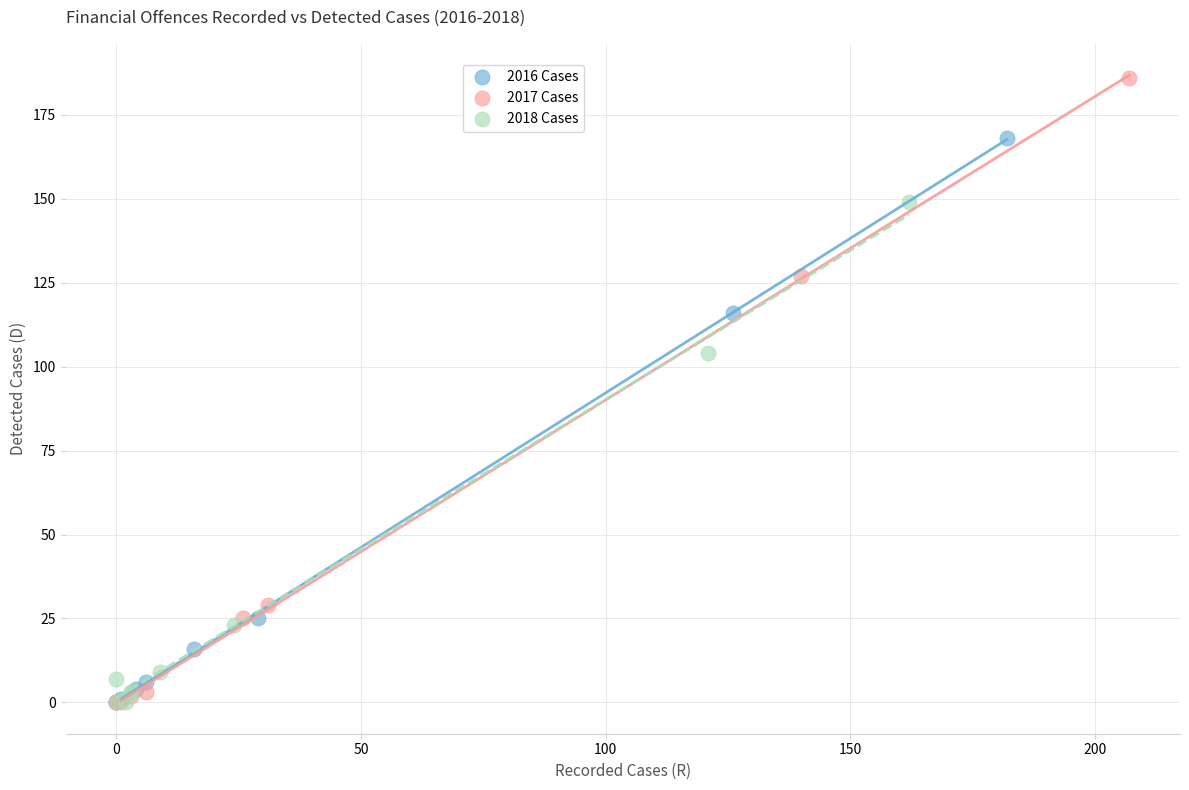

Which series has the widest spread of Y values?

2017 Cases